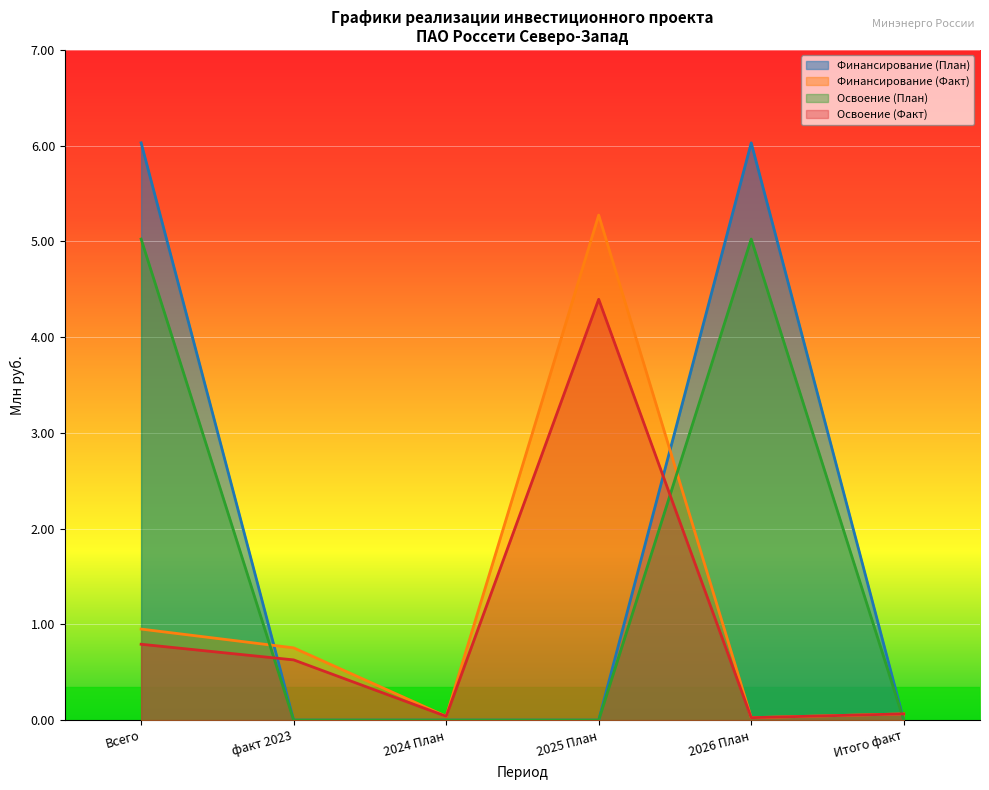

At Всего, list the series in order from smallest to largest.

Освоение (Факт), Финансирование (Факт), Освоение (План), Финансирование (План)